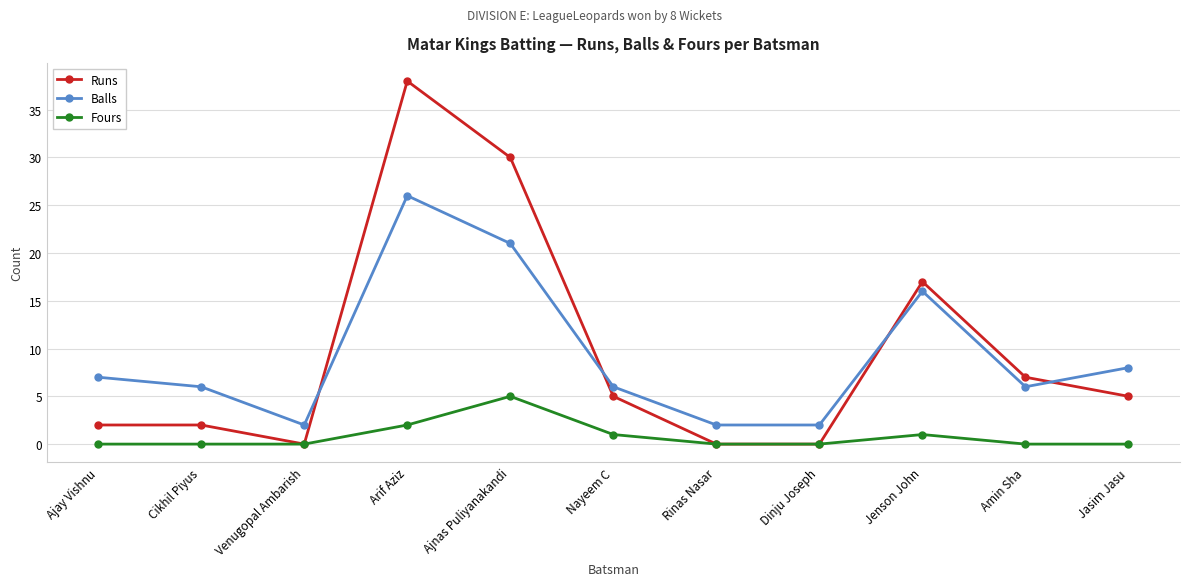

What is the maximum value for Balls?

26